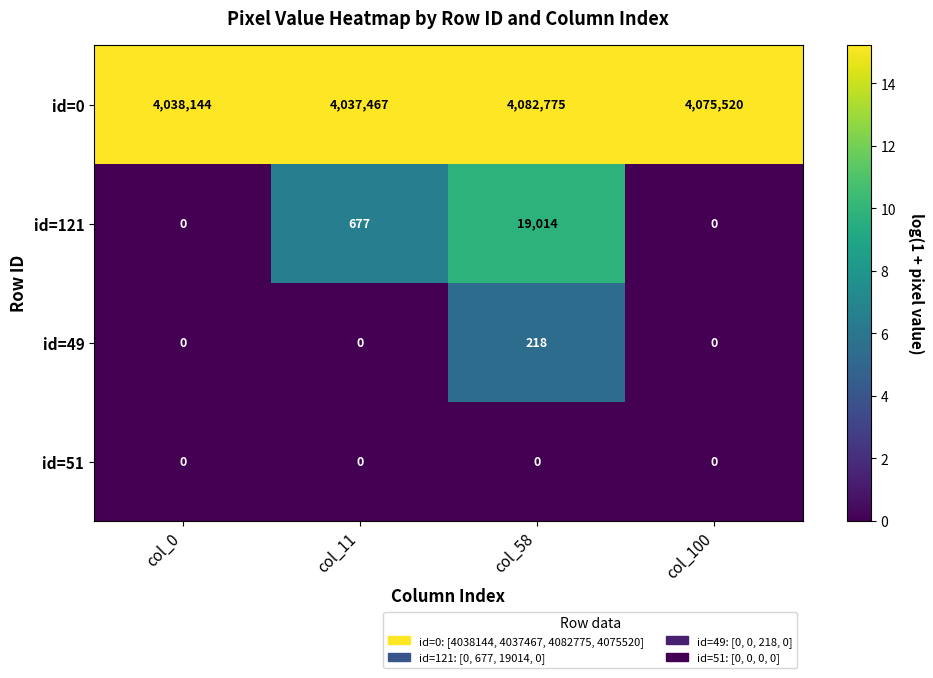

What is the sum of all id=0 values?

16233906